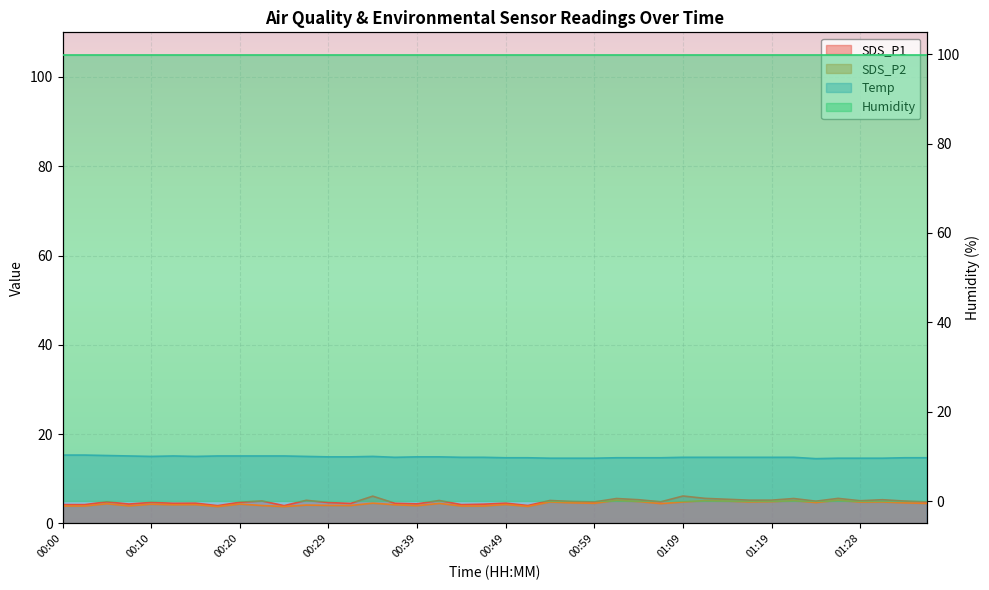

What value does the Temp series have at 01:11?

14.8